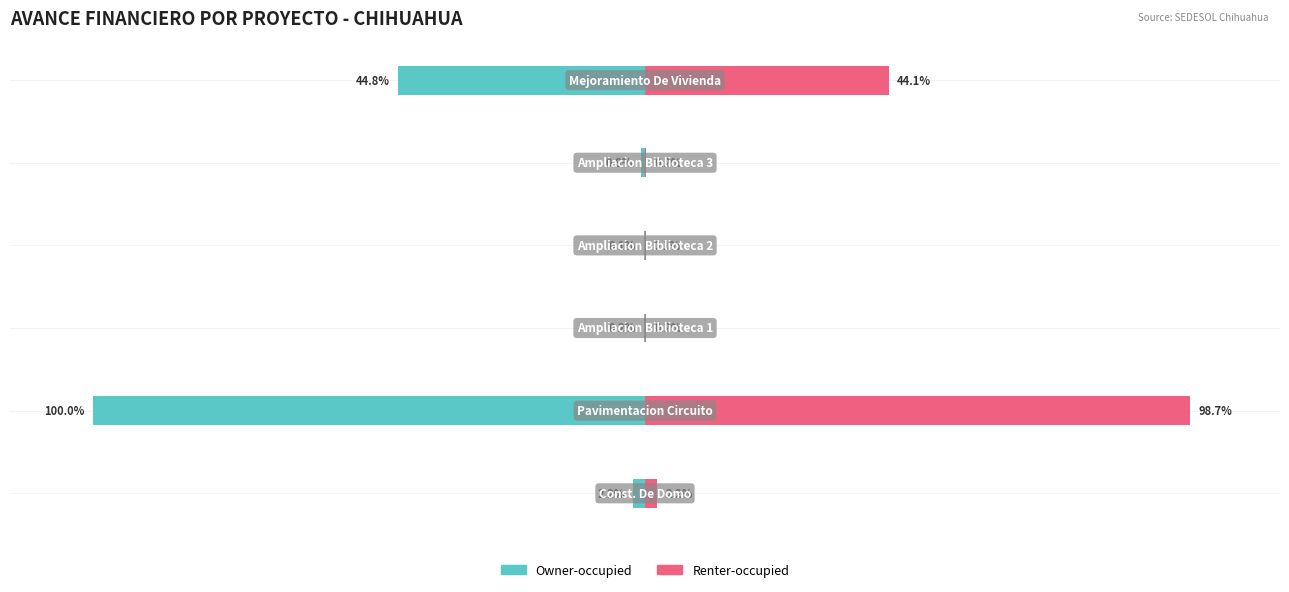

How many data points does each series have?

6